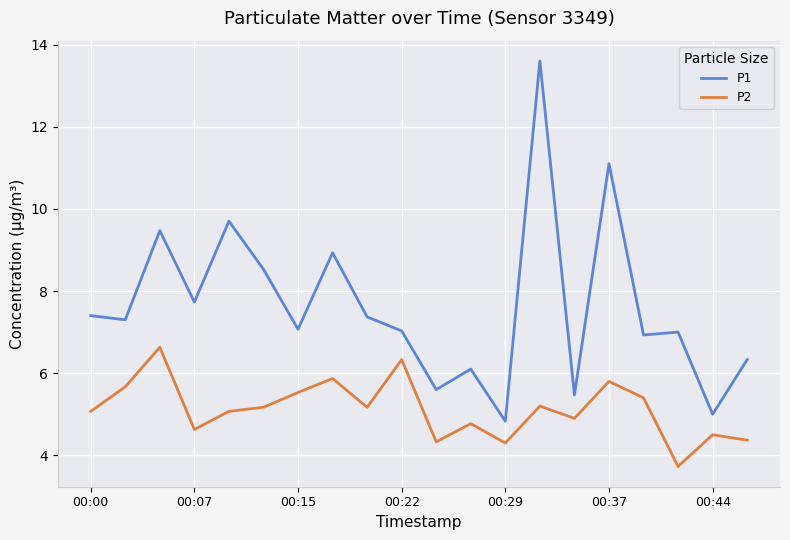

What is the difference between the second highest and minimum values in the P2 series?

2.6